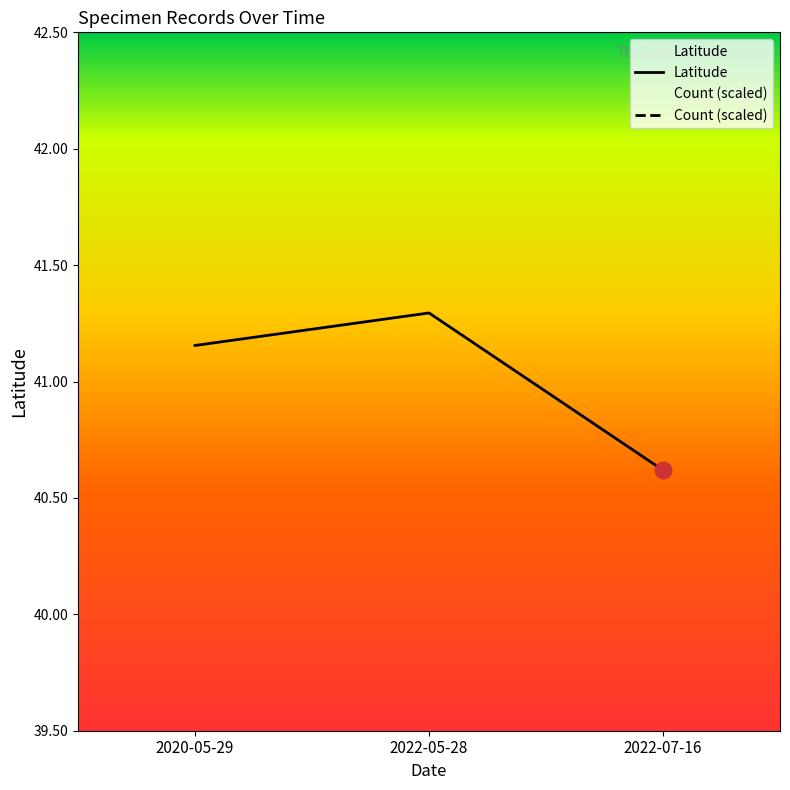

Where does the data first go above 41?

2020-05-29